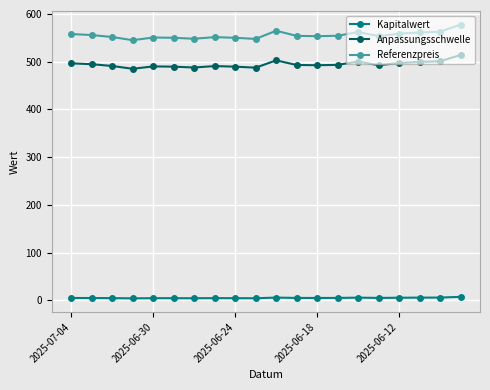

True or false: Kapitalwert has more than 1 interior local peaks.

True